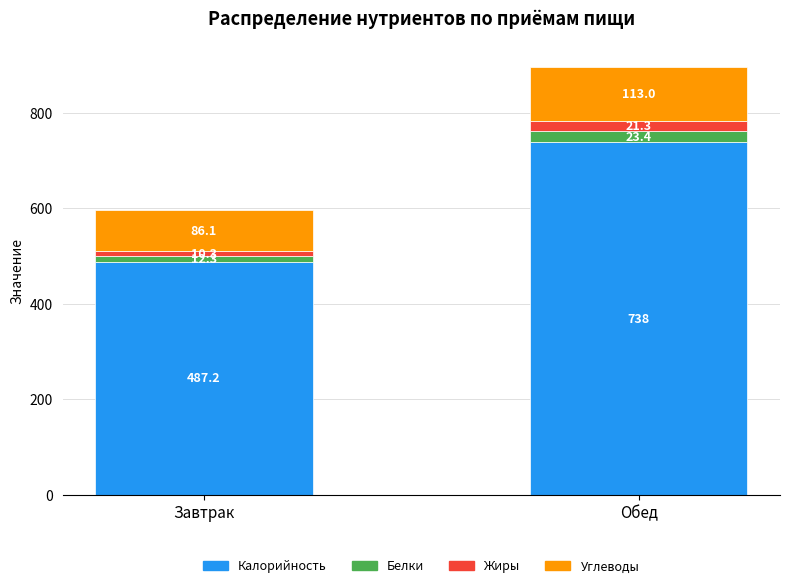

What is the total value across all series at Обед?

895.7